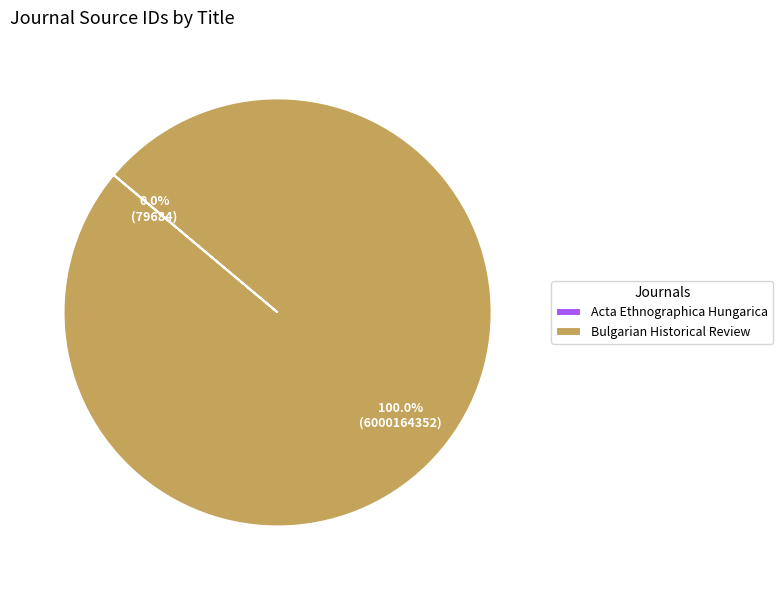

Is there a majority slice in this chart?

Yes